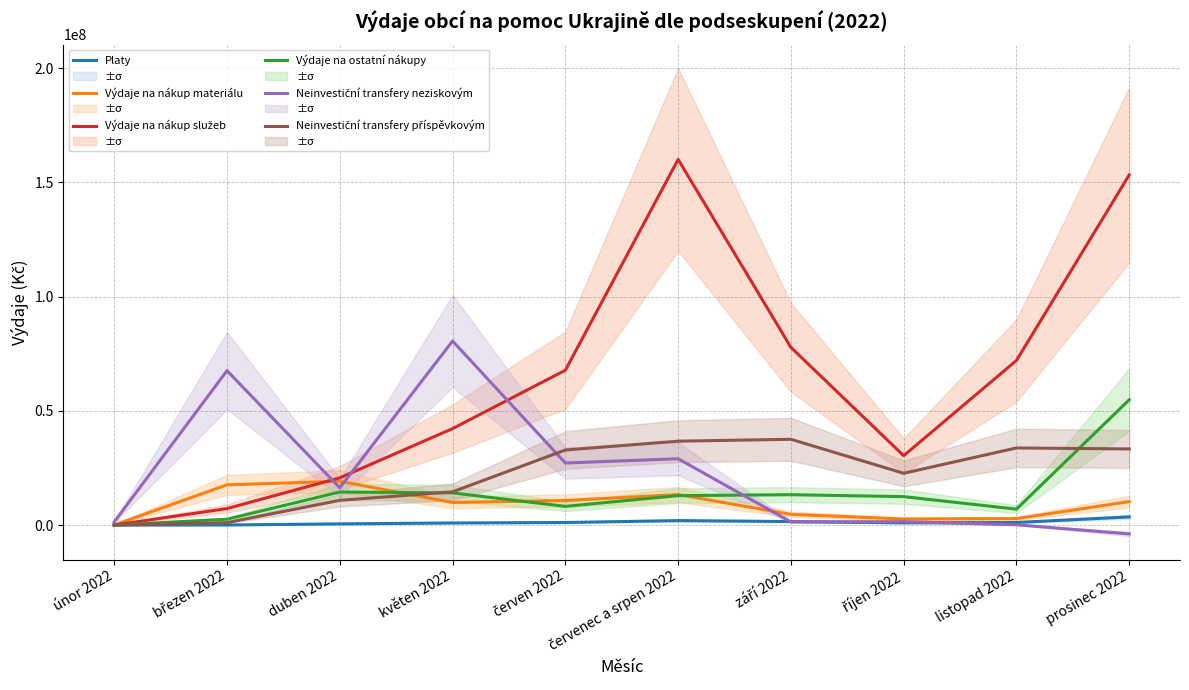

Rank the series at únor 2022 from highest to lowest value.

Neinvestiční transfery neziskovým, Výdaje na nákup materiálu, Výdaje na ostatní nákupy, Platy, Výdaje na nákup služeb, Neinvestiční transfery příspěvkovým